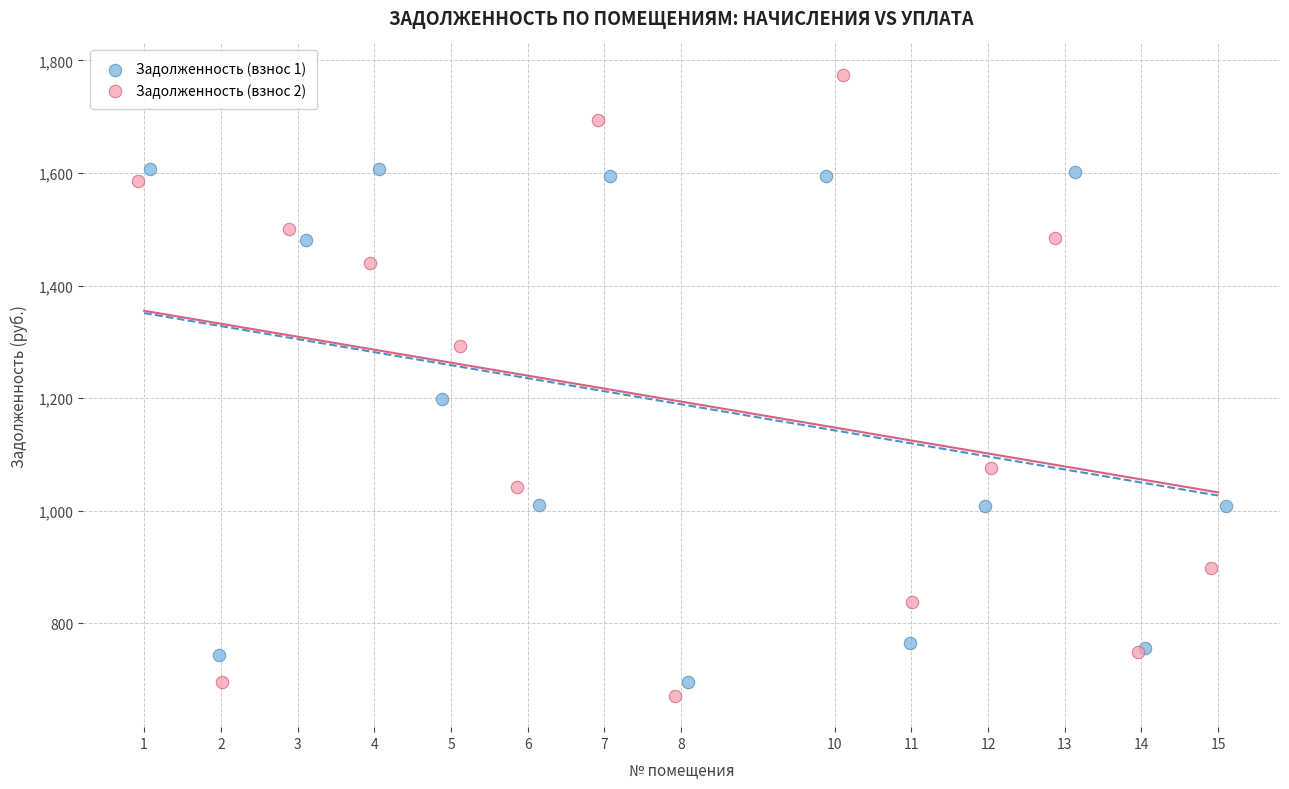

Which series has the widest spread of Y values?

Задолженность (взнос 2)